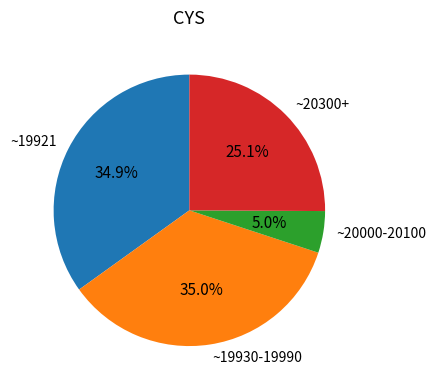

Is there any slice that represents more than half of the pie?

No